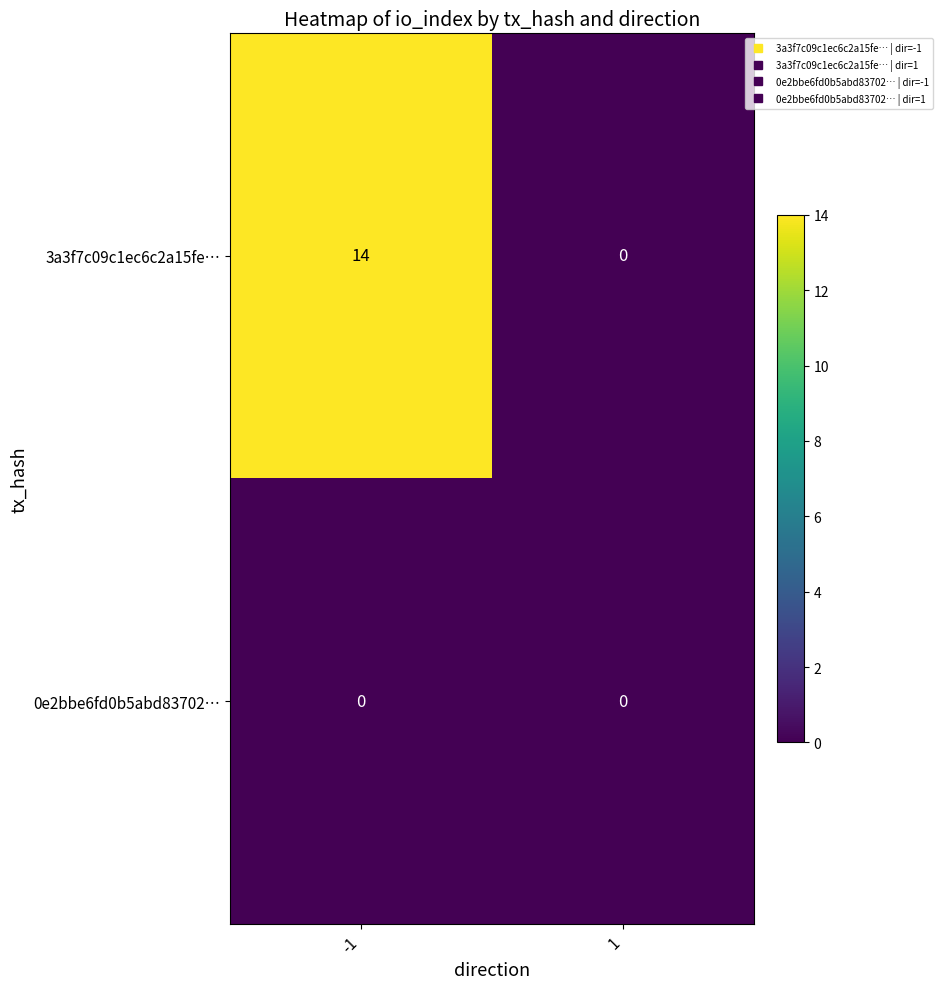

List the series in order of their peak value, lowest first.

0e2bbe6fd0b5abd83702…, 3a3f7c09c1ec6c2a15fe…